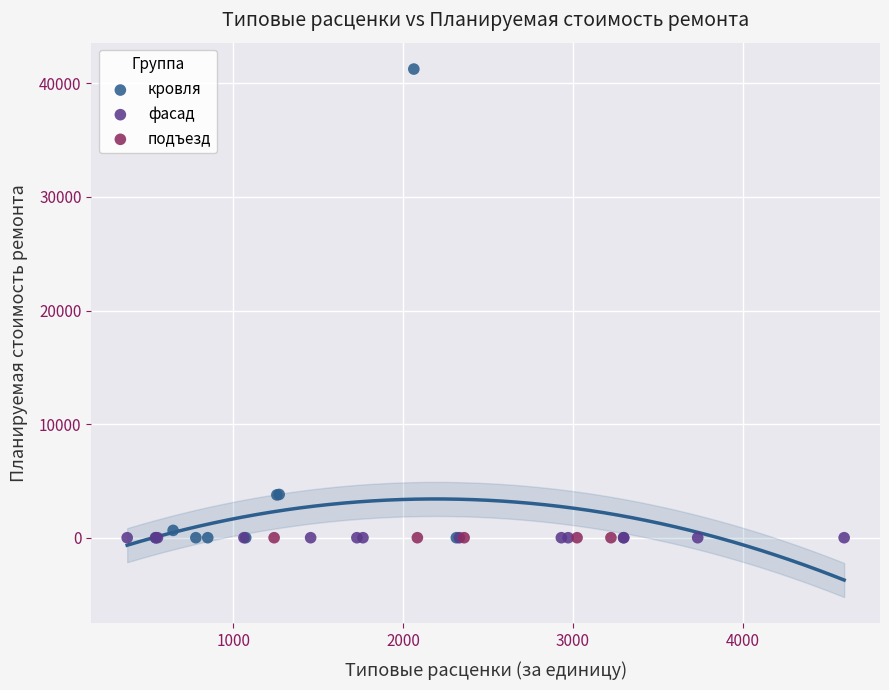

Which series contains the highest Y value?

кровля